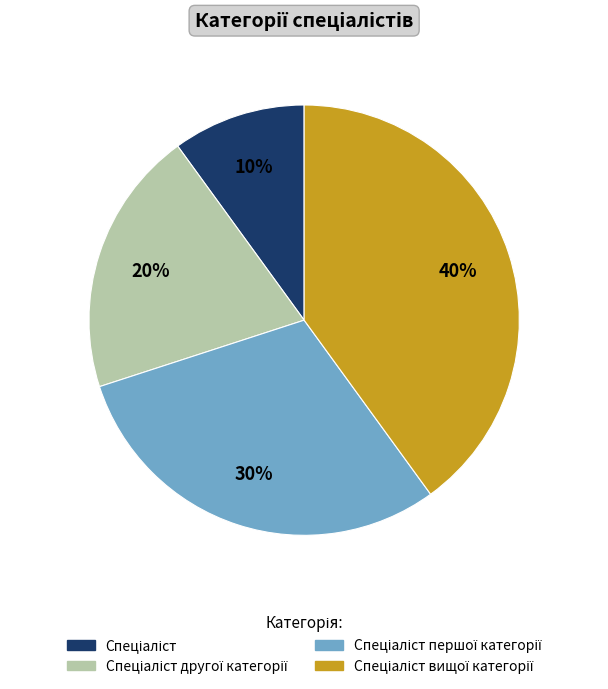

To the nearest percent, what is the average slice percentage?

25%